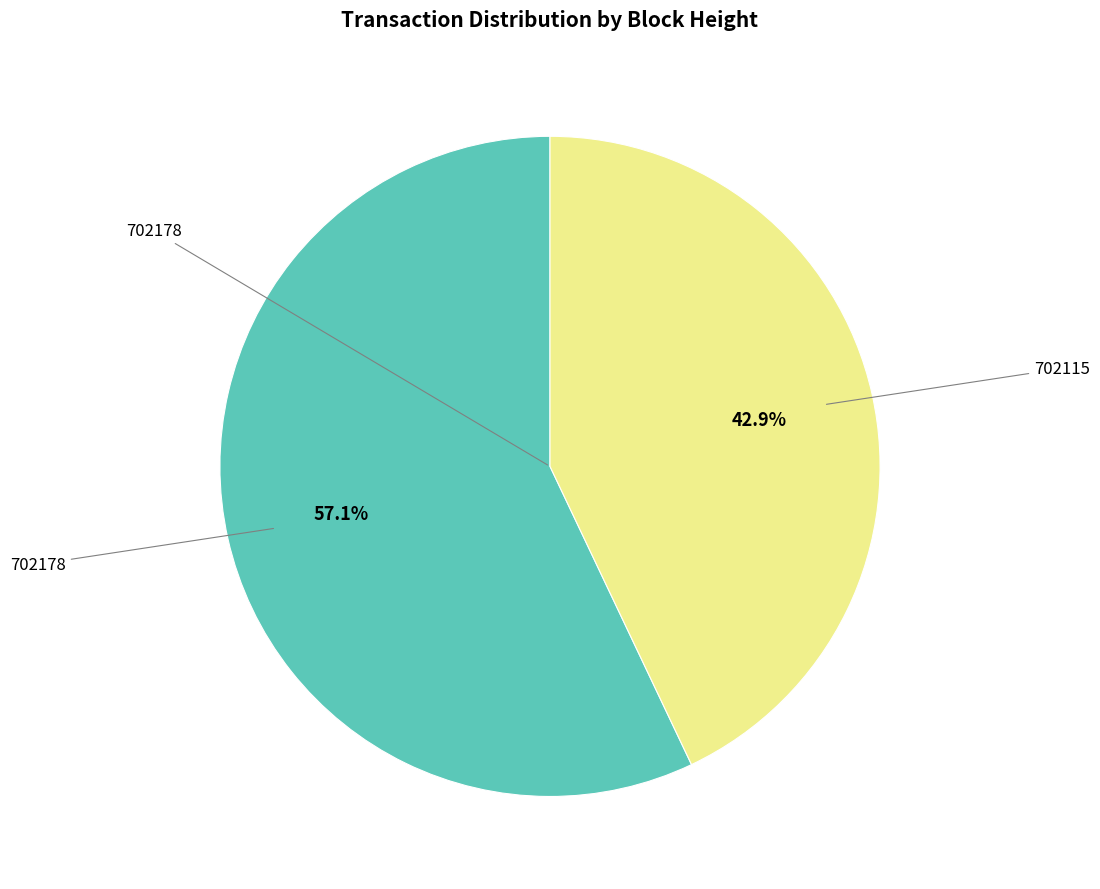

Does any single category account for the majority?

Yes